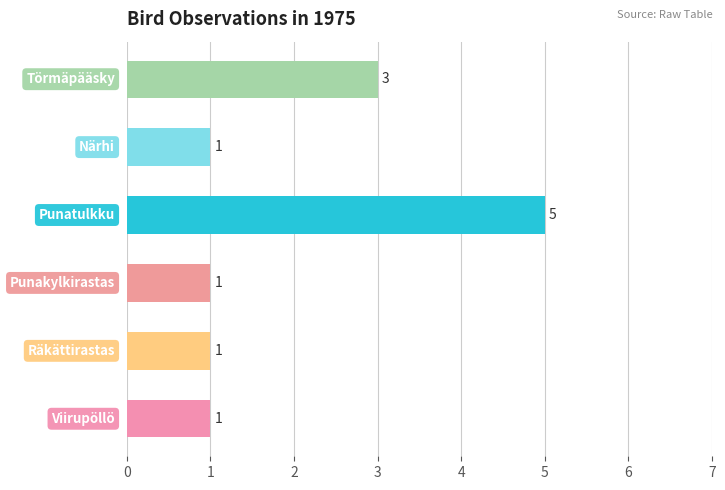

Count the number of categories in the chart.

6